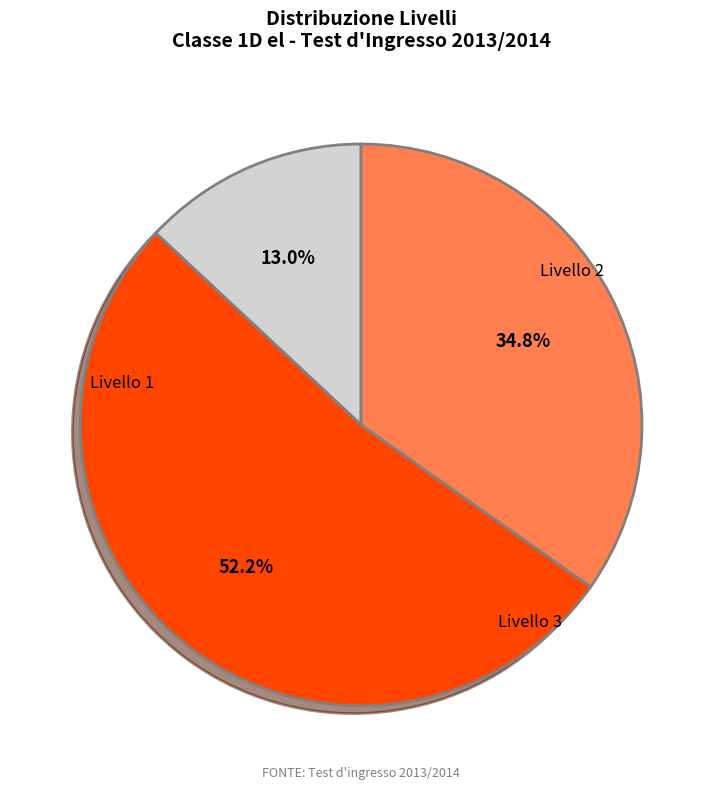

Is there a majority slice in this chart?

Yes